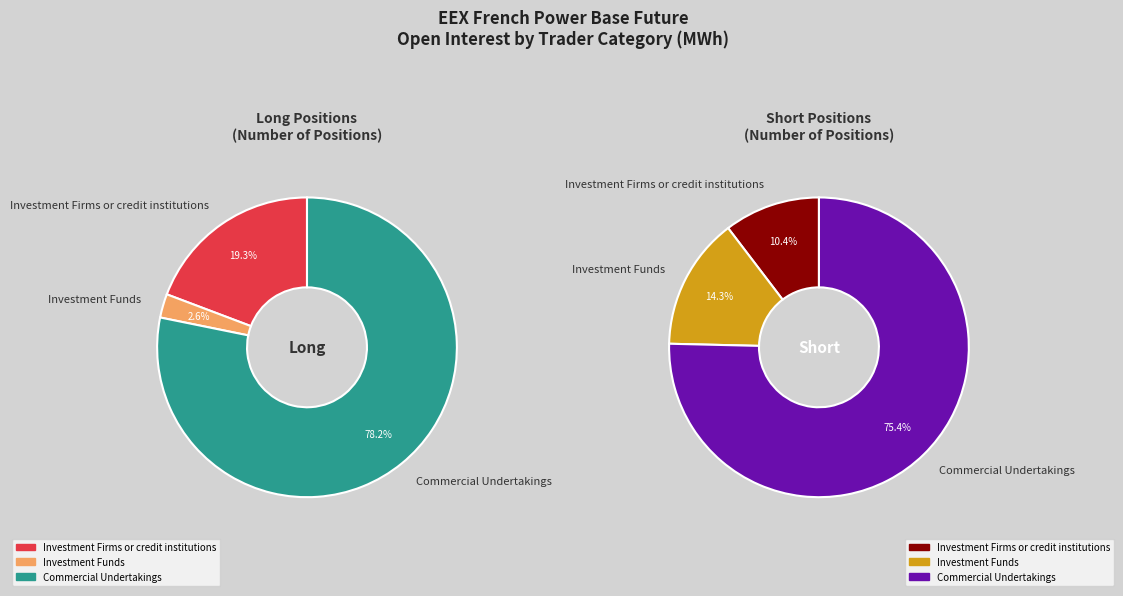

To the nearest percent, what is the difference between the largest and smallest slice percentages?

65%